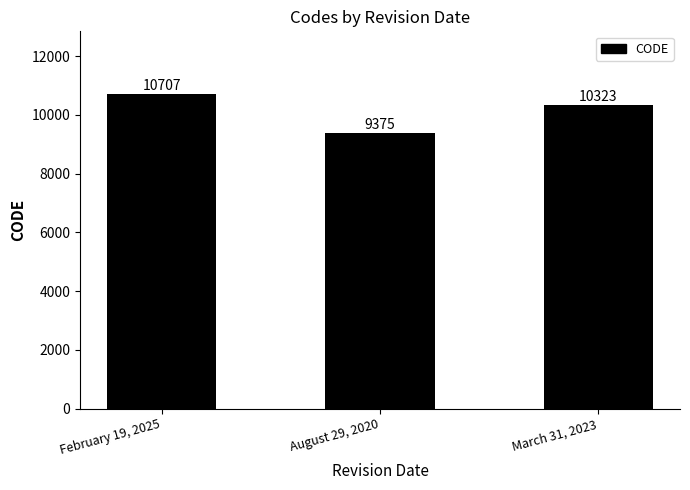

The chart shows a value of 9375 at August 29, 2020. True or false?

True